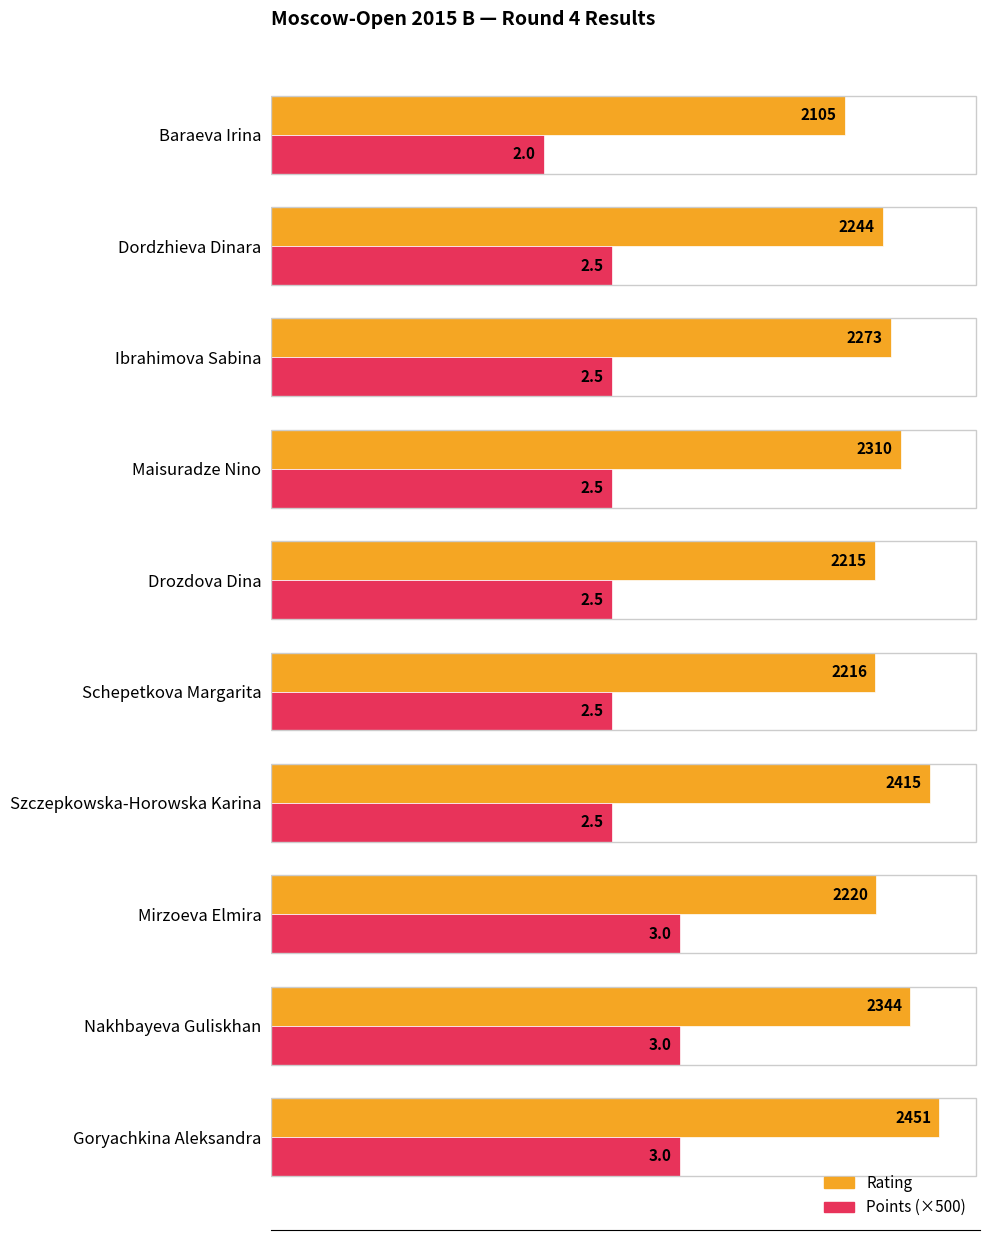

What is the average value of the Rating series?

2279